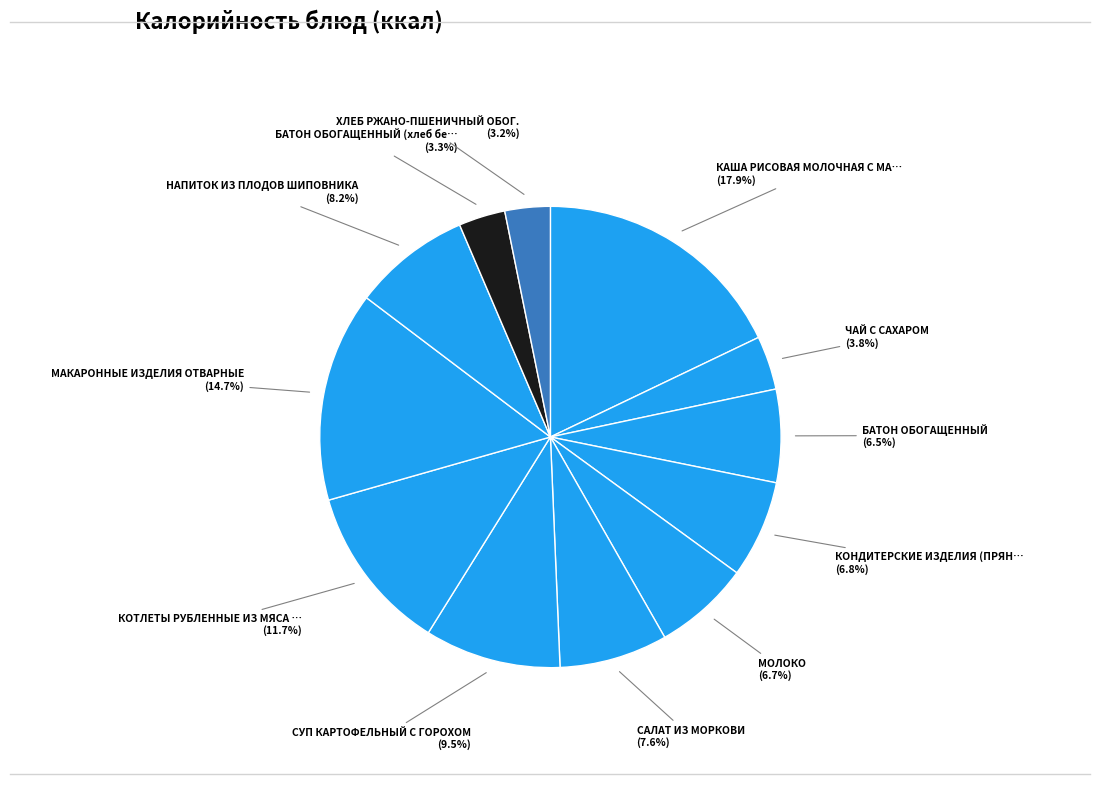

How many slices are in this pie chart?

12